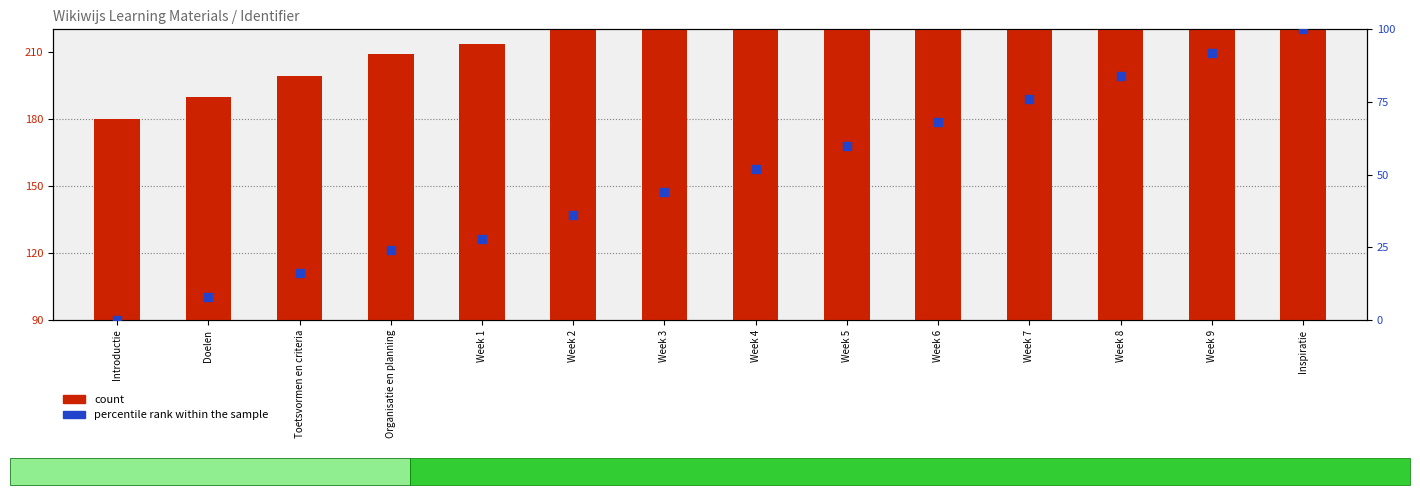

Which series has the largest total across all categories?

count